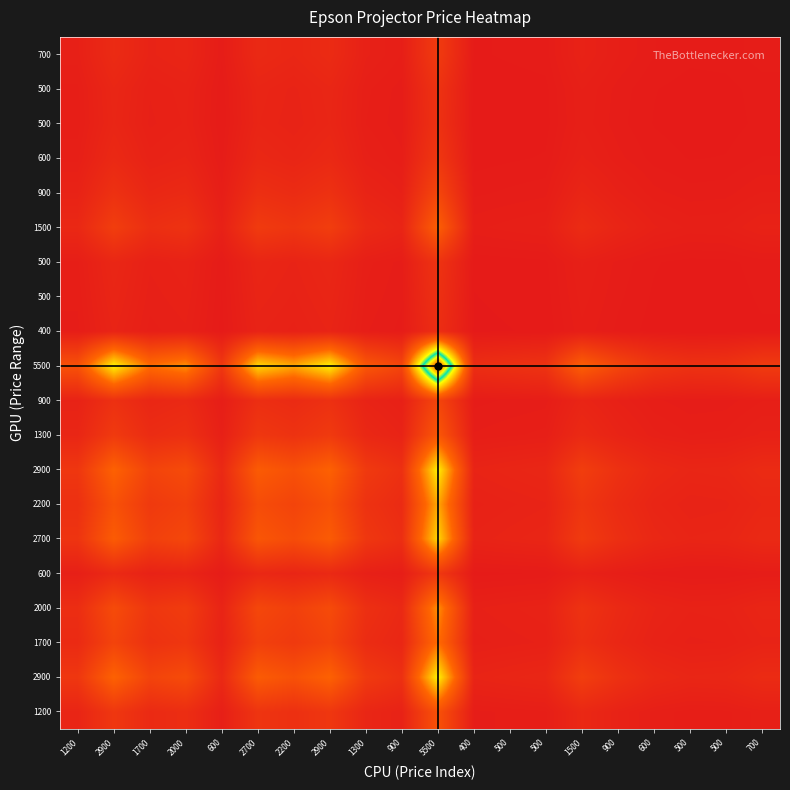

Between 2900 and 1700, which is larger?

2900